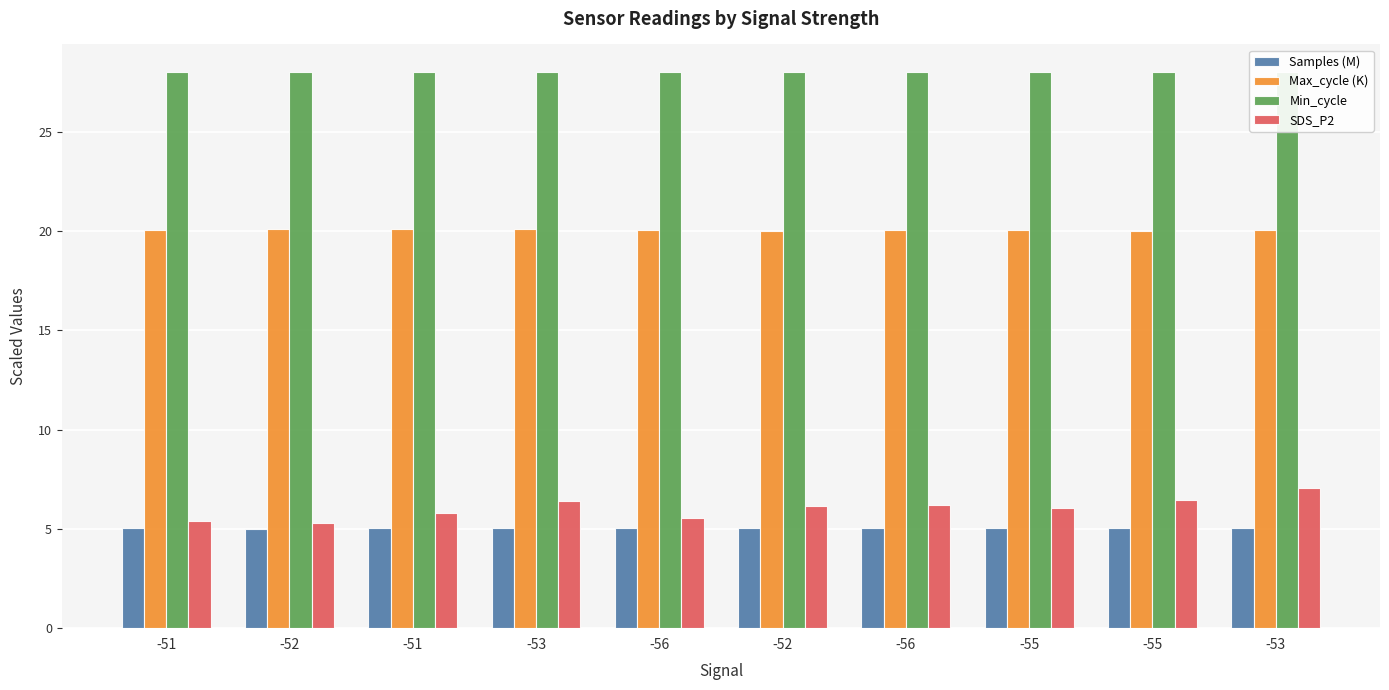

Reading right to left, extract all data points from this chart.

Samples (M): 5.0	5.0	5.0	5.0	5.0	5.0	5.0	5.0	5.0	5.0
Max_cycle (K): 20.0	20.0	20.1	20.0	20.0	20.1	20.1	20.1	20.1	20.0
Min_cycle: 28.0	28.0	28.0	28.0	28.0	28.0	28.0	28.0	28.0	28.0
SDS_P2: 7.1	6.5	6.0	6.2	6.1	5.5	6.4	5.8	5.3	5.4